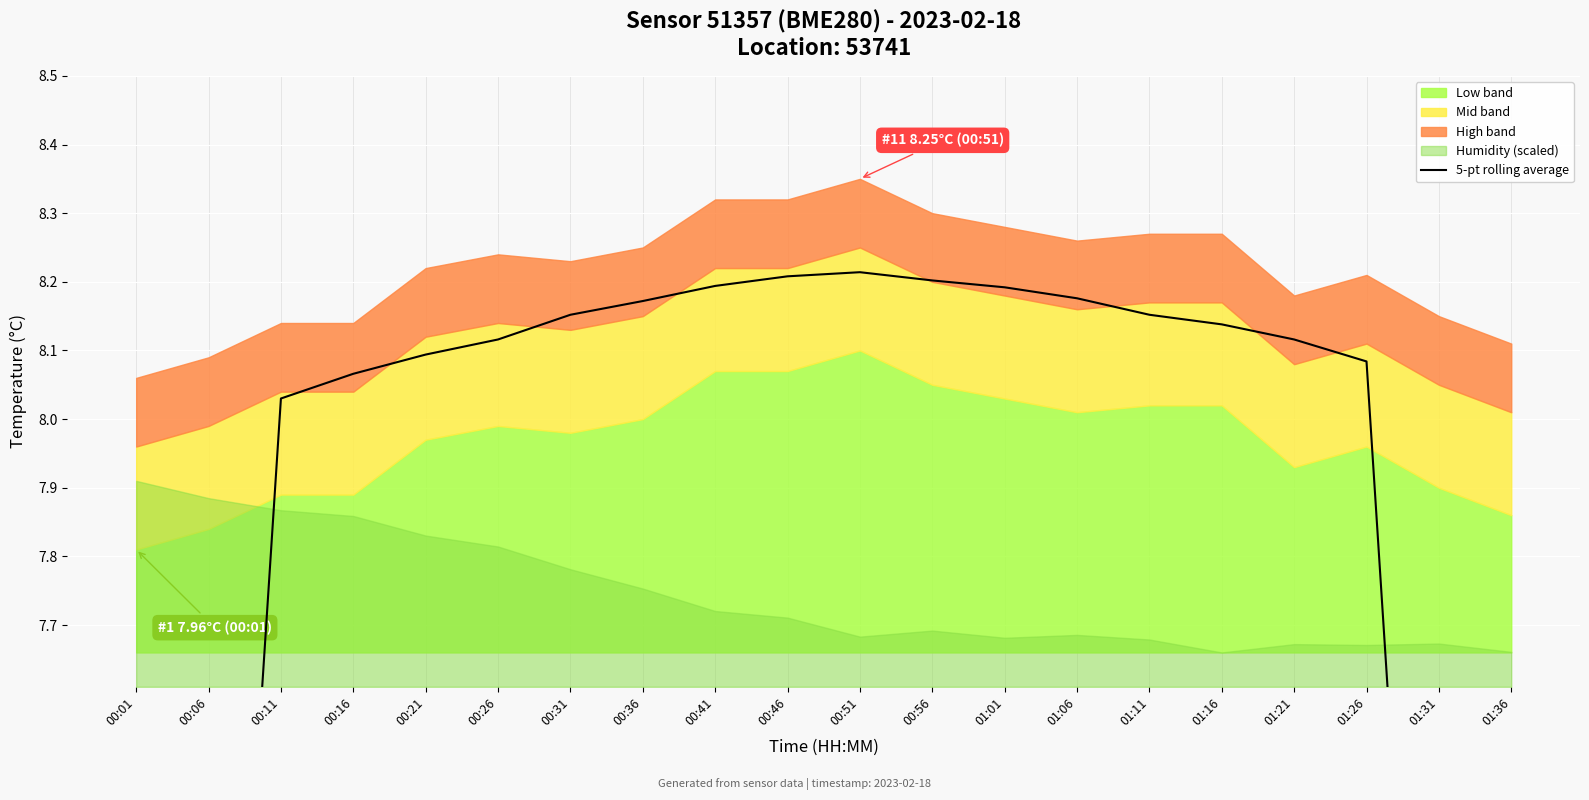

What is the difference between the values at 01:26 and 00:51?

0.1